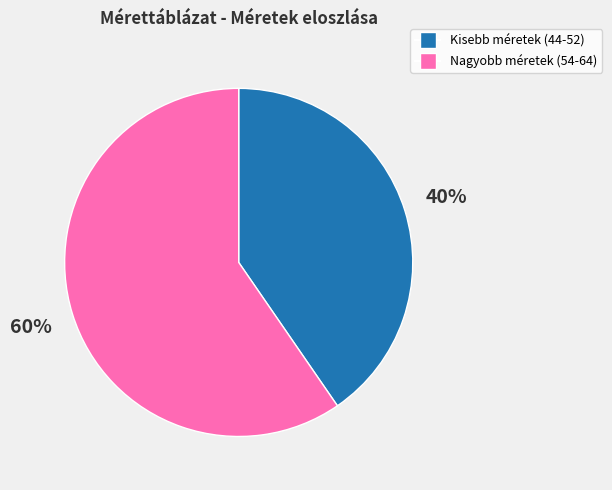

To the nearest percent, what is the average slice percentage?

50%